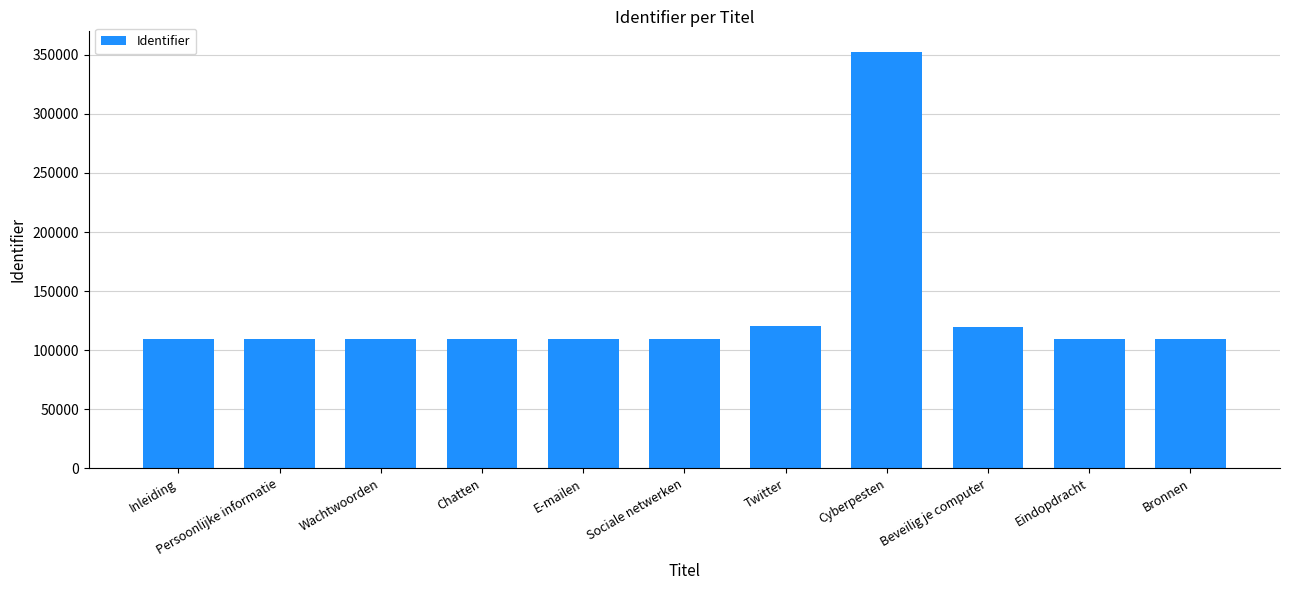

Read the value at Twitter.

120186